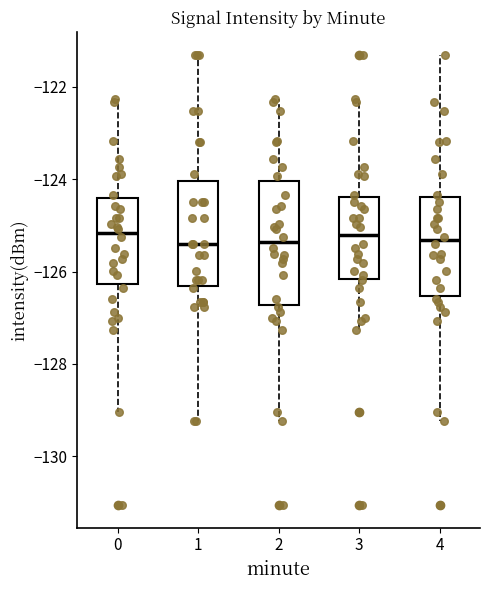

Where does the upper whisker of the box at x = 3 end on the y-axis? The values are not printed on the chart, so give them approximately, as read against the axis.

-122.2